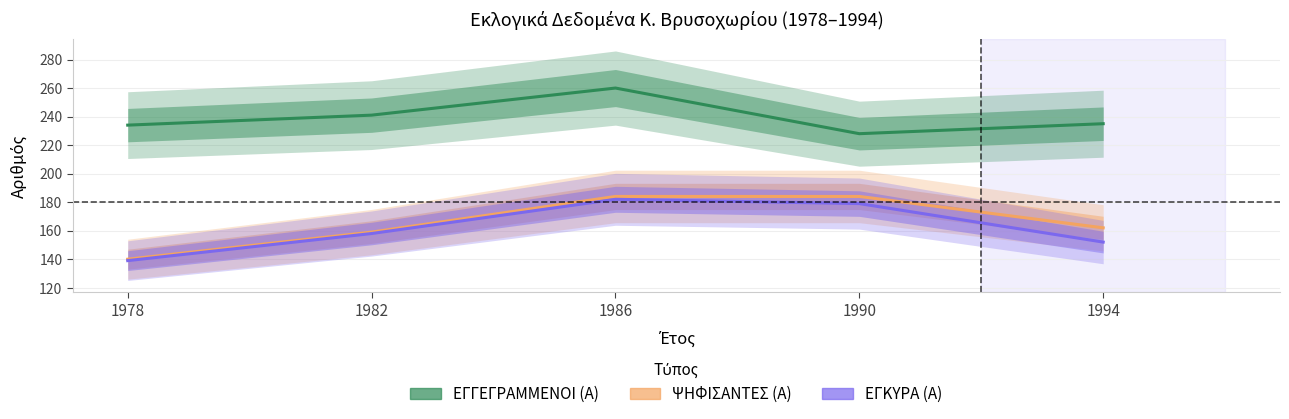

How many categories are shown in the chart?

5